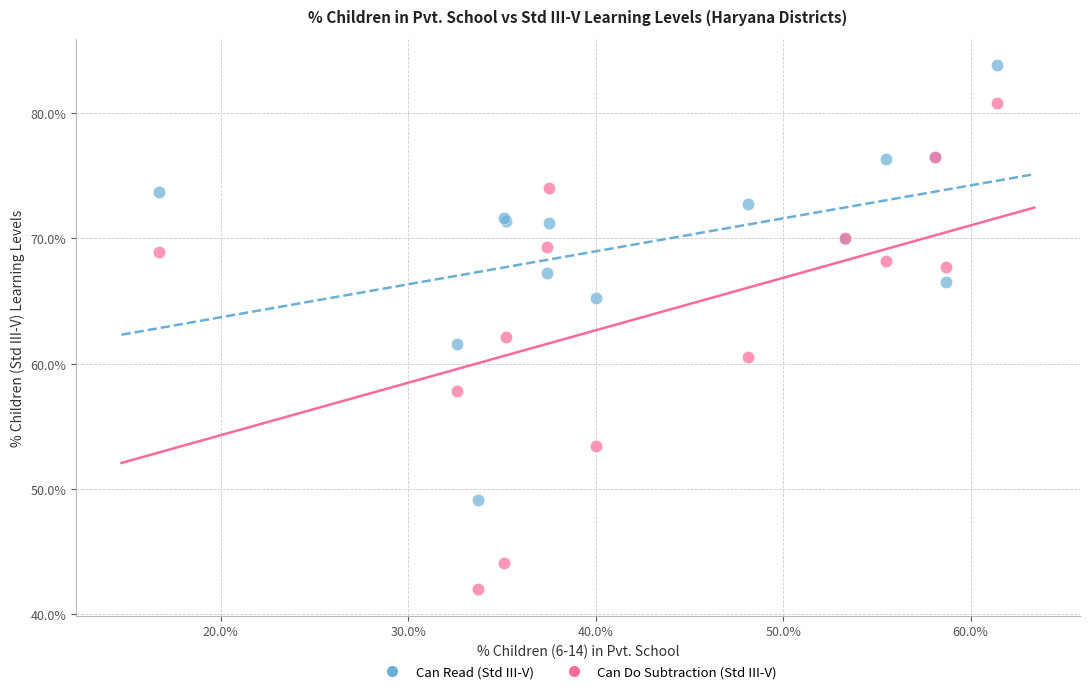

Which series has the widest spread of Y values?

Can Do Subtraction (Std III-V)